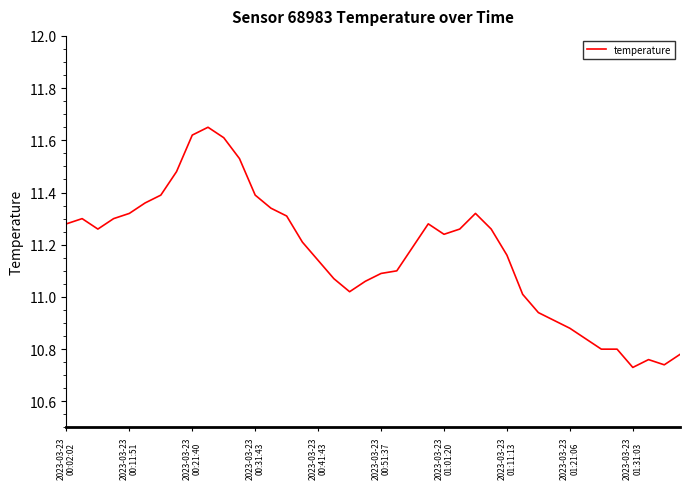

What is the sum of all values?

446.7